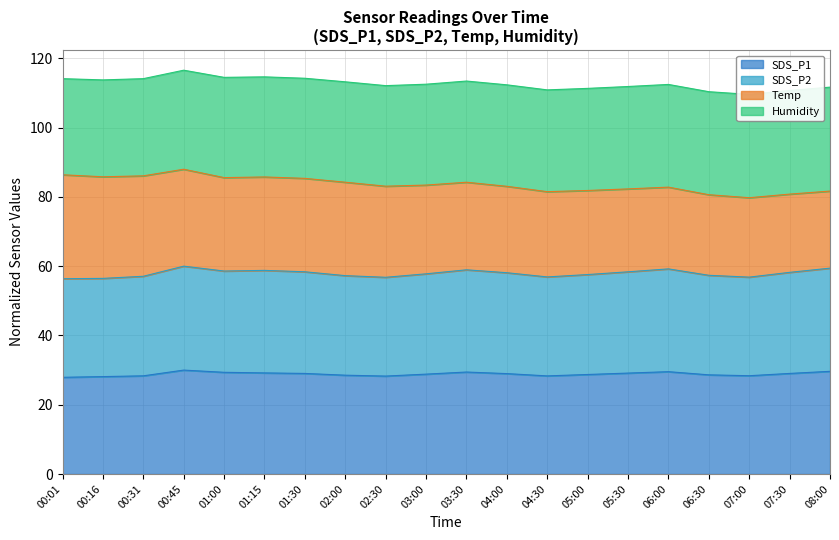

How many interior local peaks does the SDS_P2 series have?

4